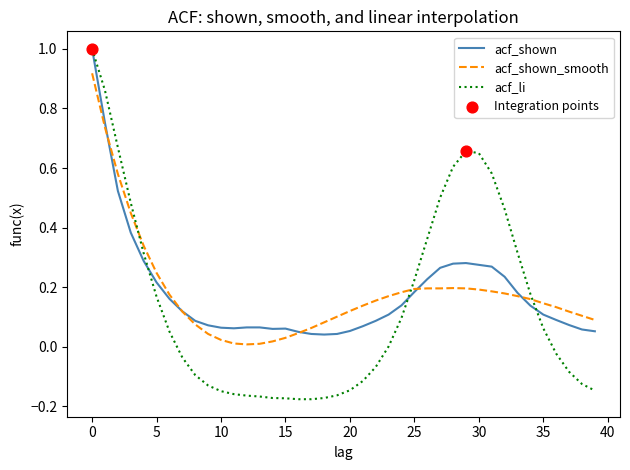

Which series has the widest spread of values?

acf_li